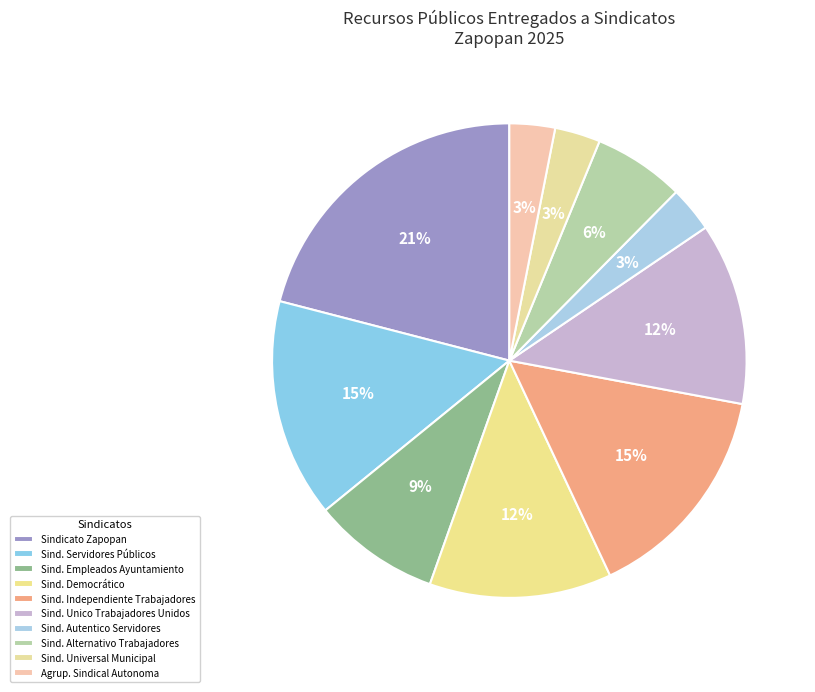

How many segments does this pie chart have?

10